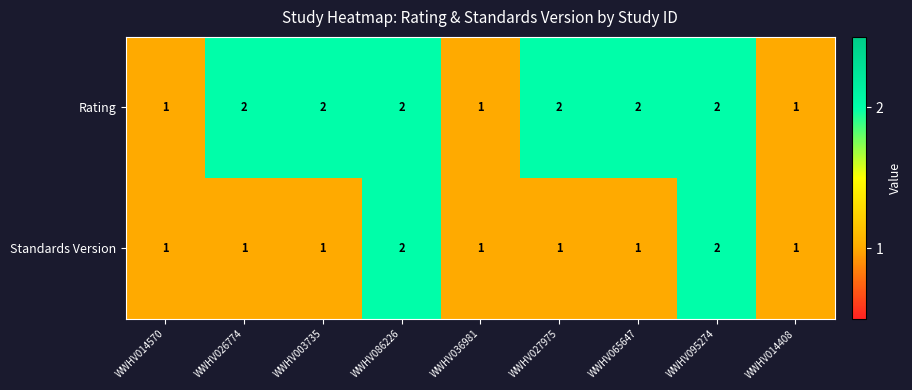

What is the sum of all Standards Version values?

11